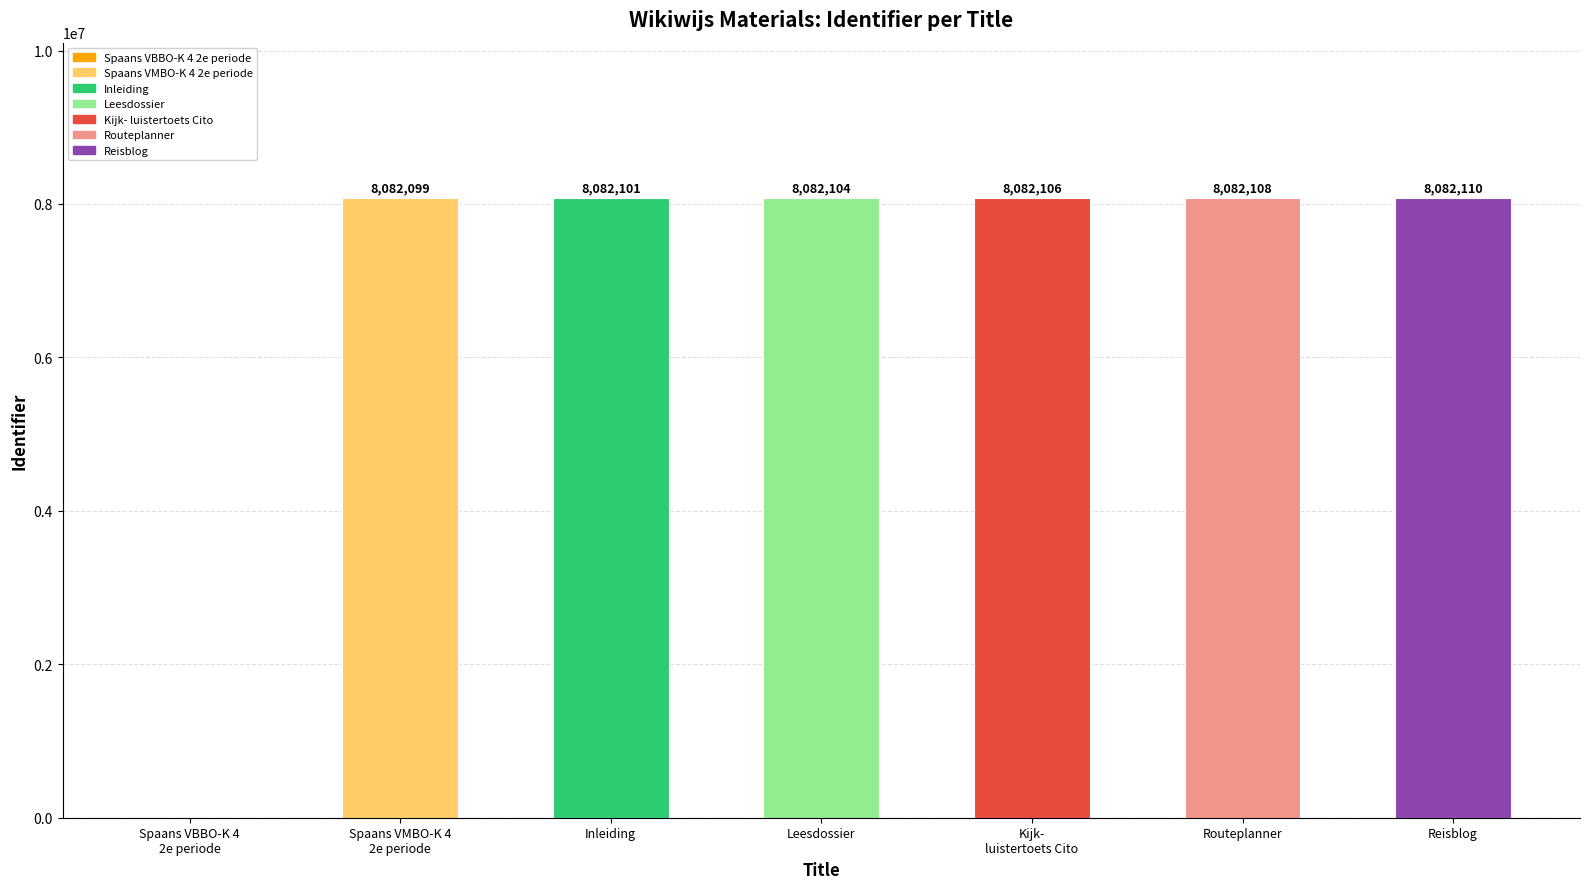

Reading left to right, extract all data points from this chart.

Spaans VBBO-K 4
2e periode=0	Spaans VMBO-K 4
2e periode=8082099	Inleiding=8082101	Leesdossier=8082104	Kijk-
luistertoets Cito=8082106	Routeplanner=8082108	Reisblog=8082110